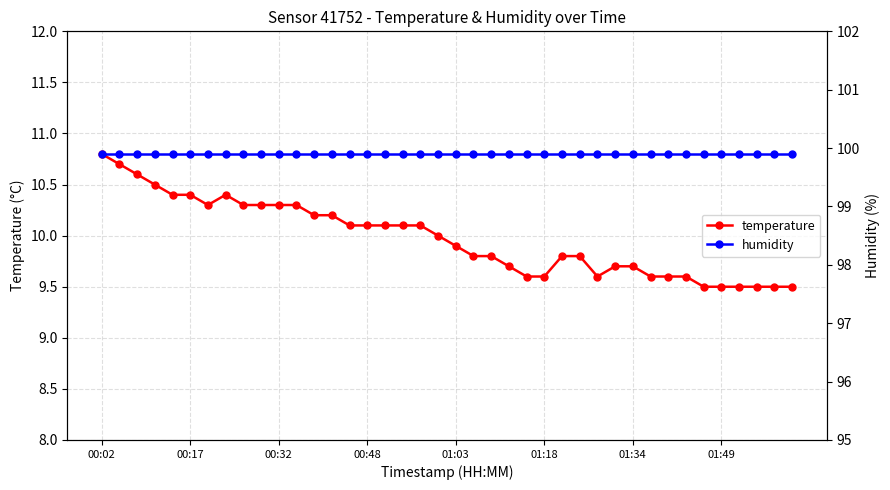

What is the minimum value shown in the chart?

9.5